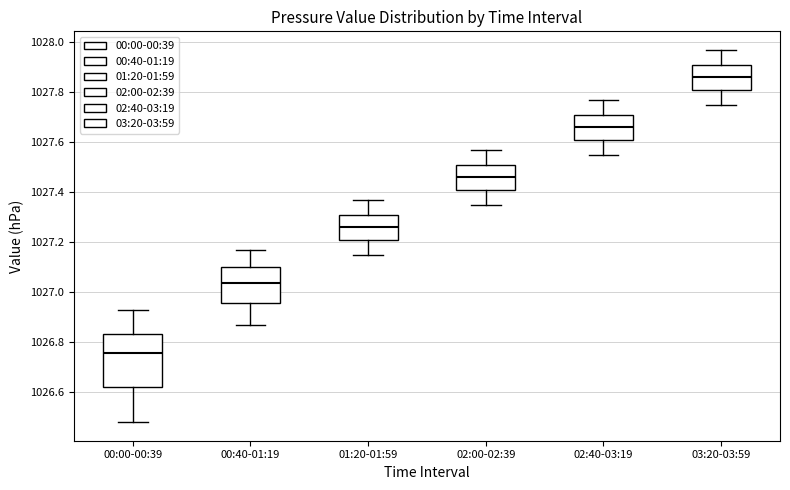

Which box has the highest median line?

03:20-03:59